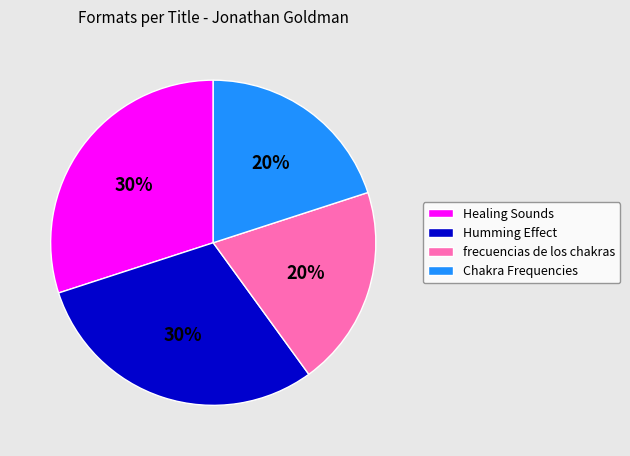

Between Chakra Frequencies and Humming Effect, which is larger?

Humming Effect